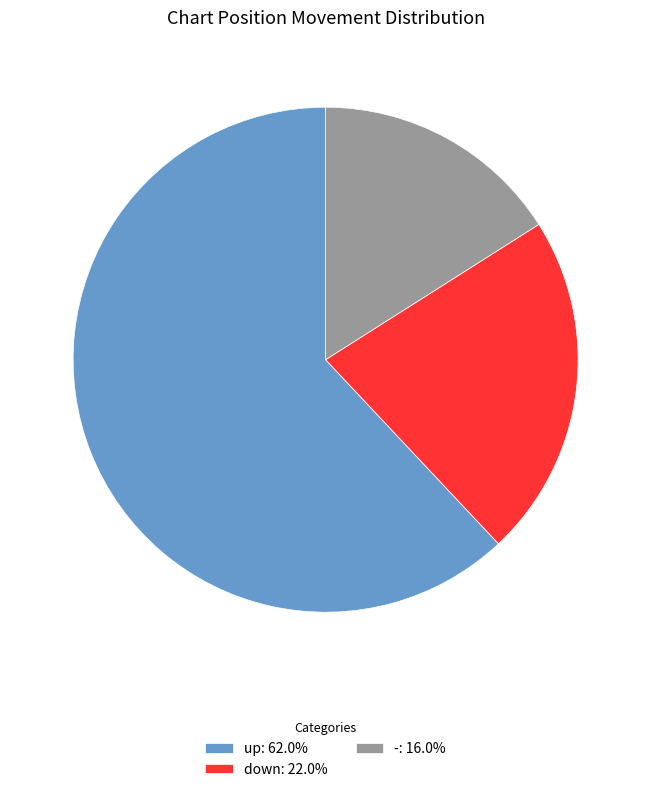

How many segments does this pie chart have?

3